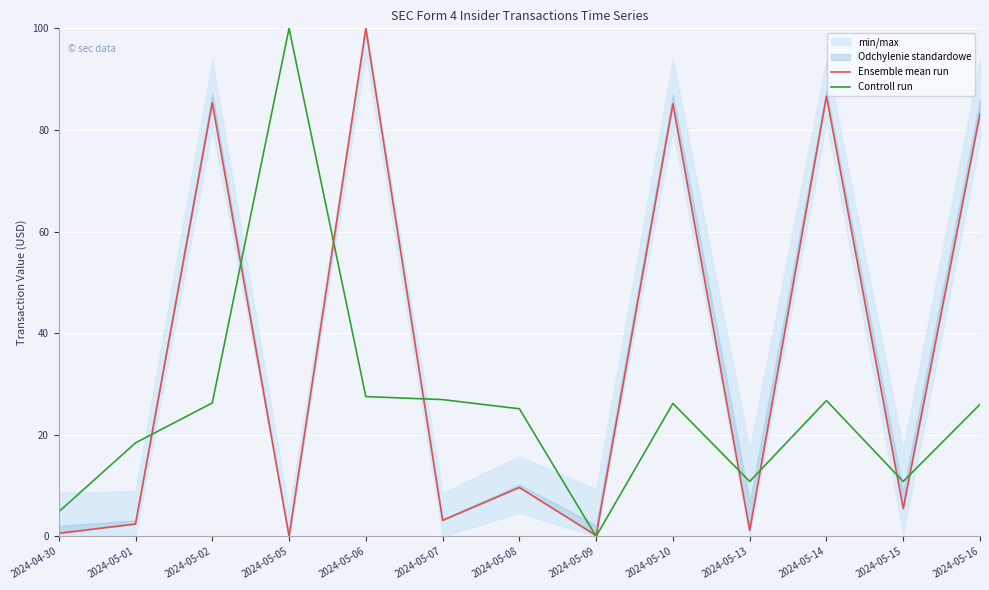

What is the spread (max minus min) of values at 2024-05-10?

59.0